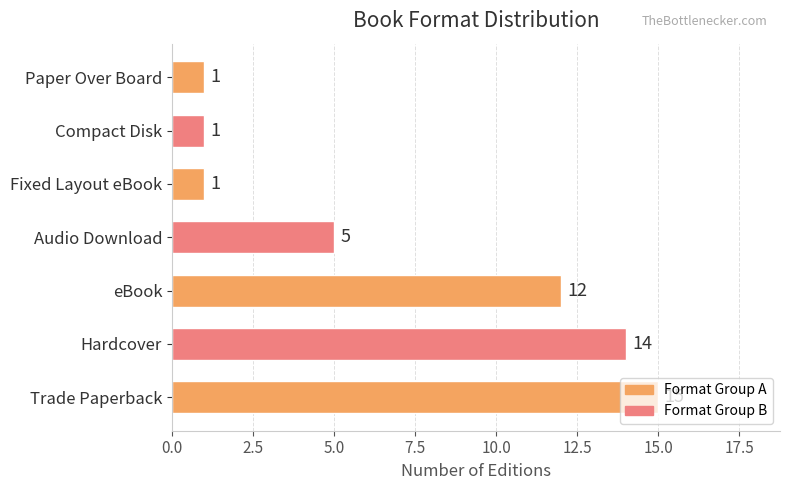

True or false: the data shows 14 at Hardcover.

True